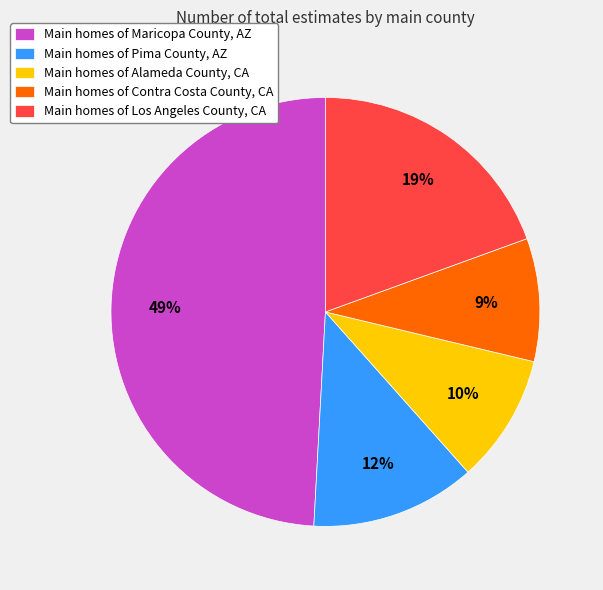

Between Main homes of Pima County, AZ and Main homes of Alameda County, CA, which is larger?

Main homes of Pima County, AZ